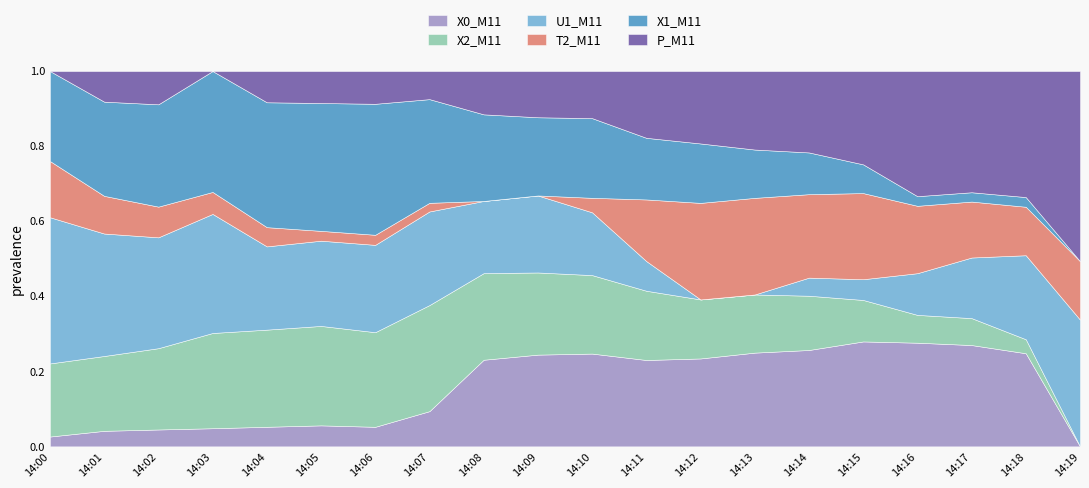

What is the total value across all series at 14:19?

1.0